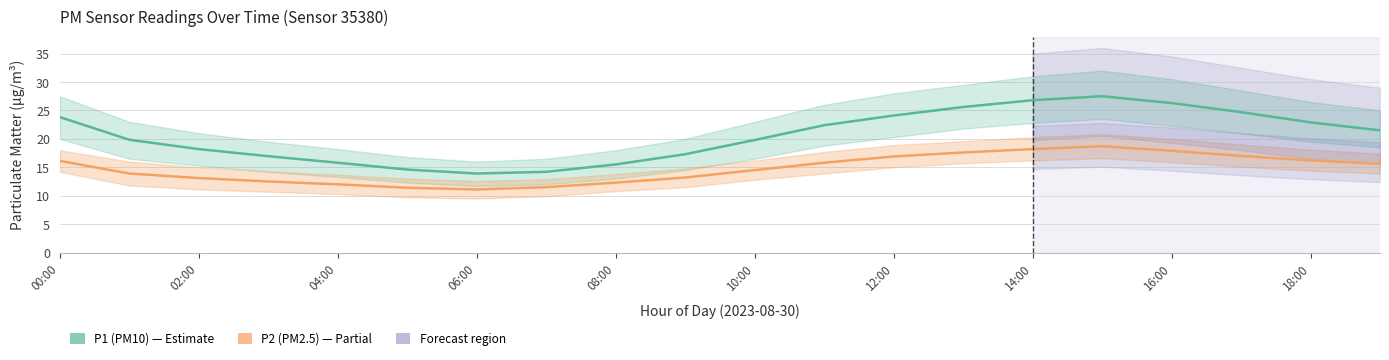

Does the chart have visible grid lines?

Yes